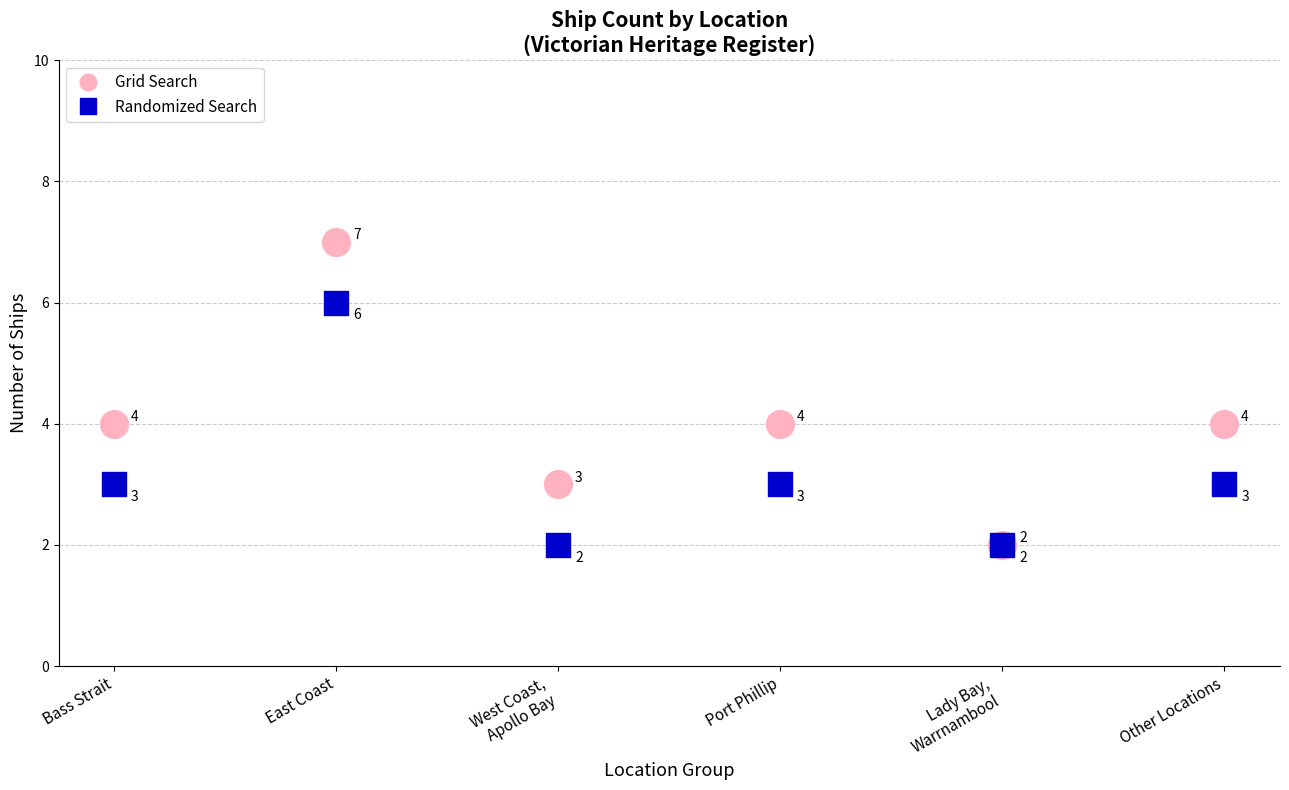

In the Grid Search series, what Y value is closest to 4?

4